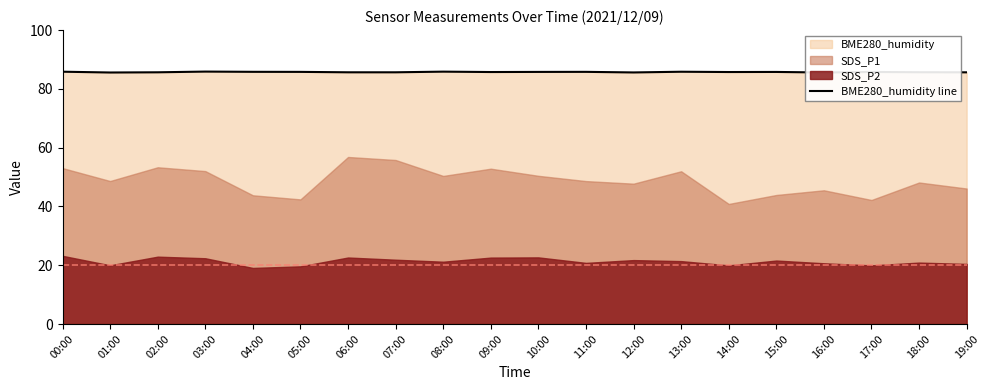

What is the smallest value displayed?

85.6